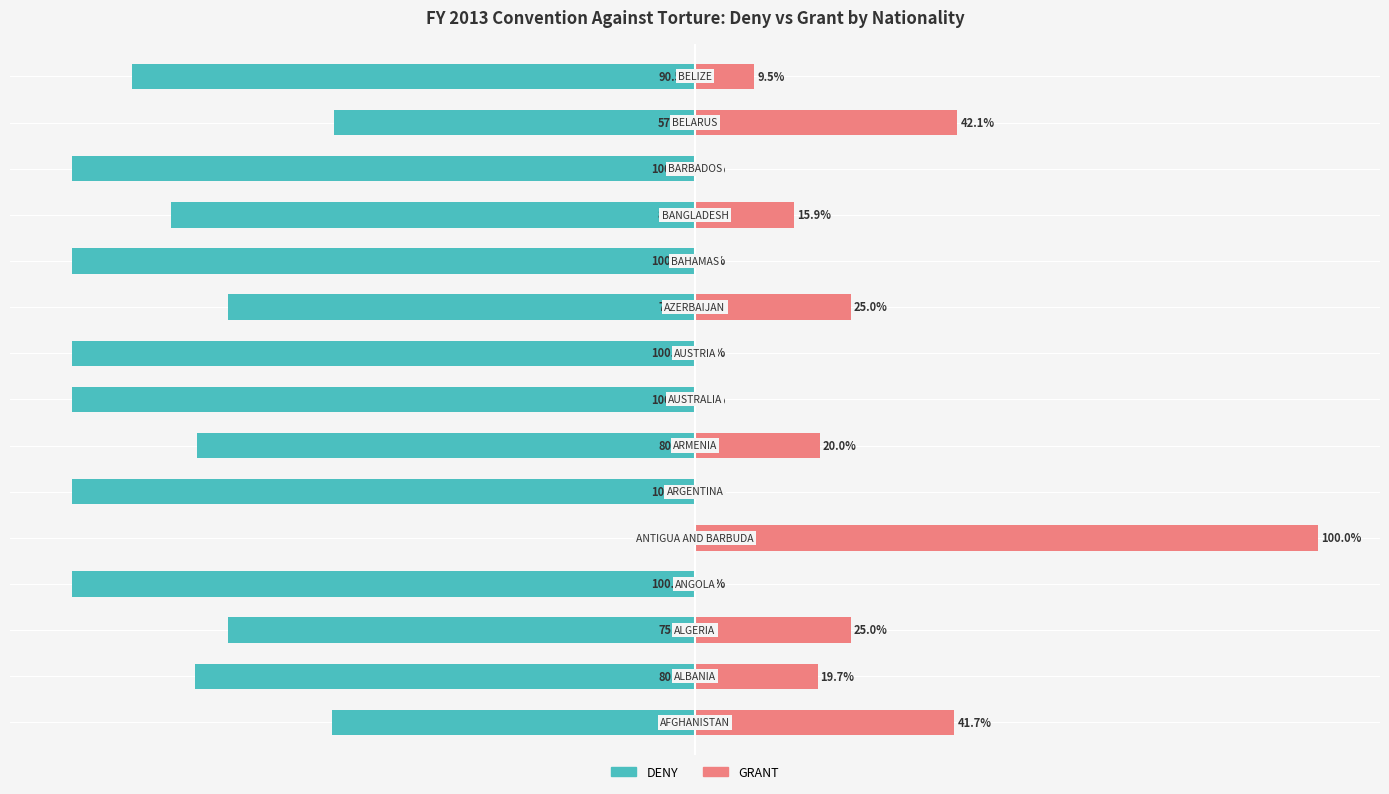

The GRANT series shows 21.3 at 0. True or false?

False